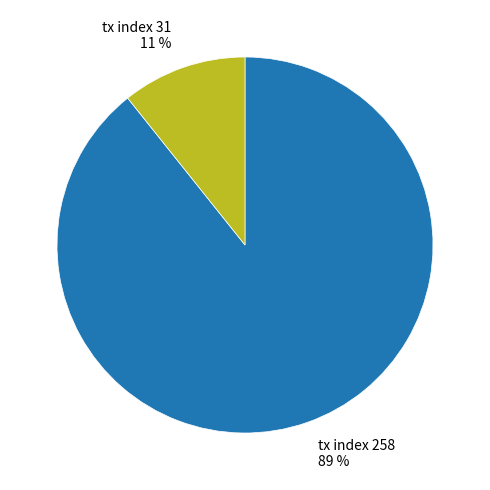

Which has a higher value, tx index 31 11 % or tx index 258 89 %?

tx index 258 89 %